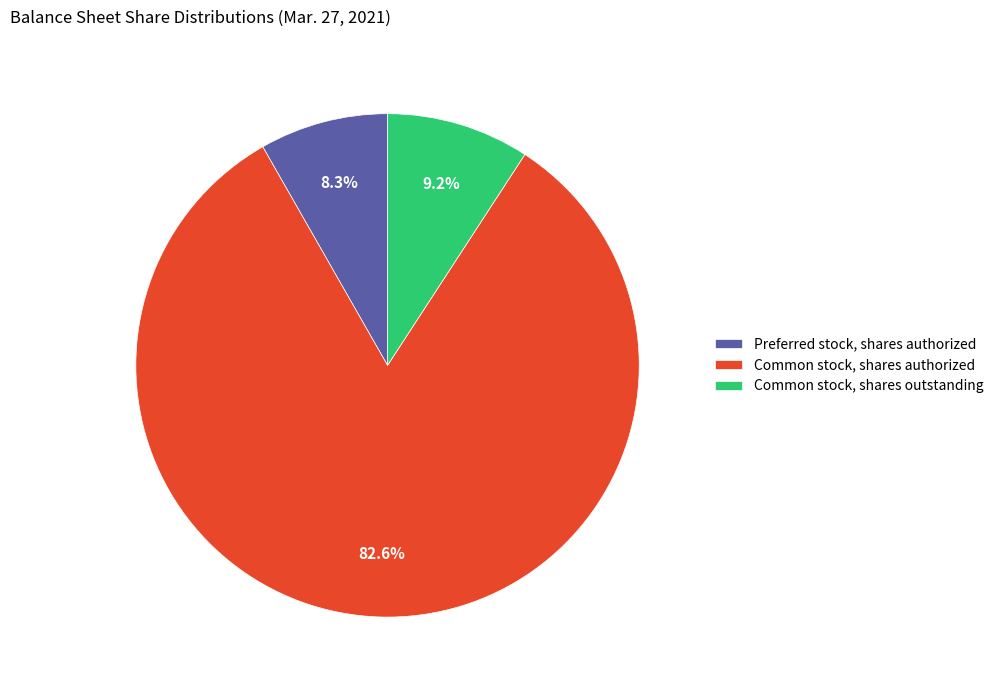

Combined, what portion of the pie is Common stock, shares authorized and Common stock, shares outstanding?

91.7%